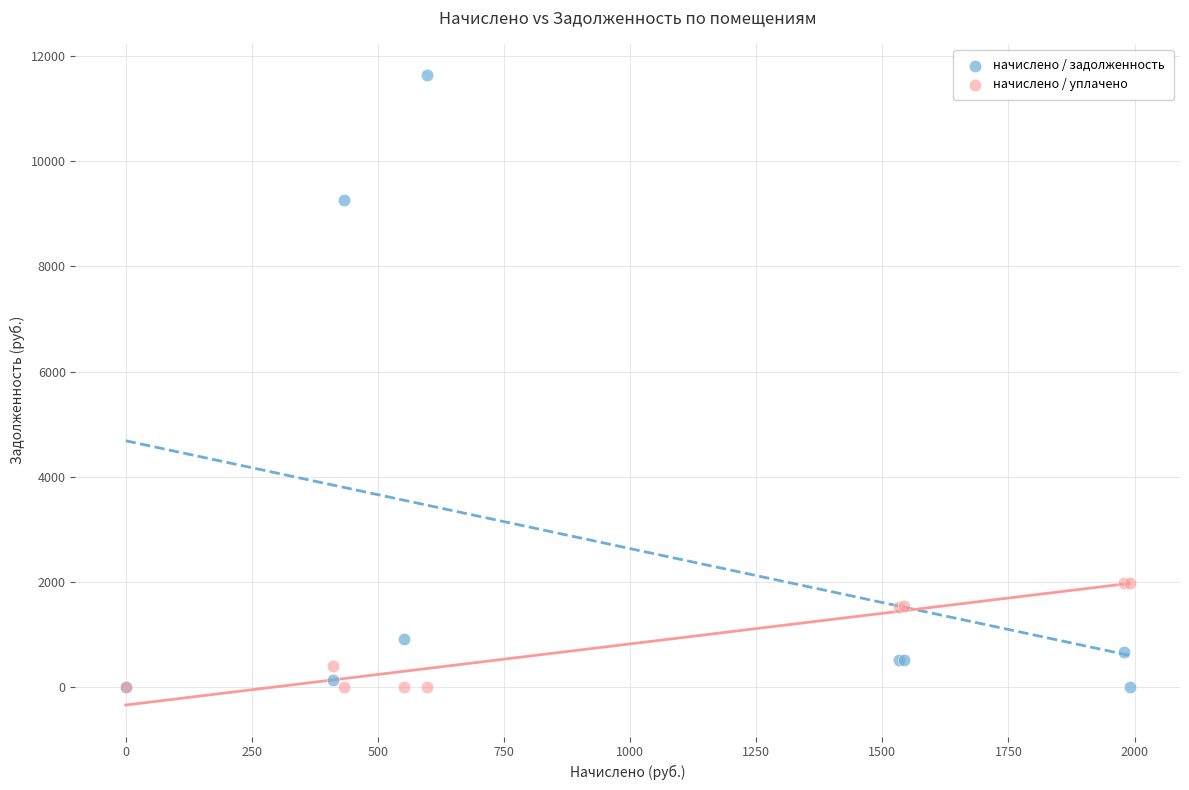

What are all the series names shown in the legend?

начислено / задолженность, начислено / уплачено